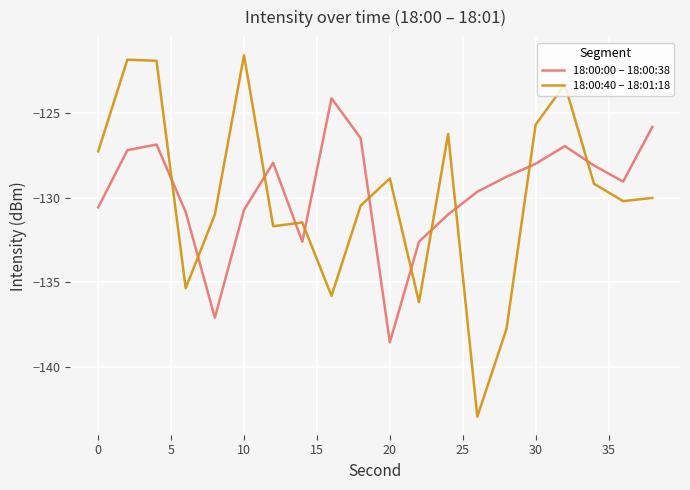

Which series has the widest spread of values?

18:00:40 – 18:01:18